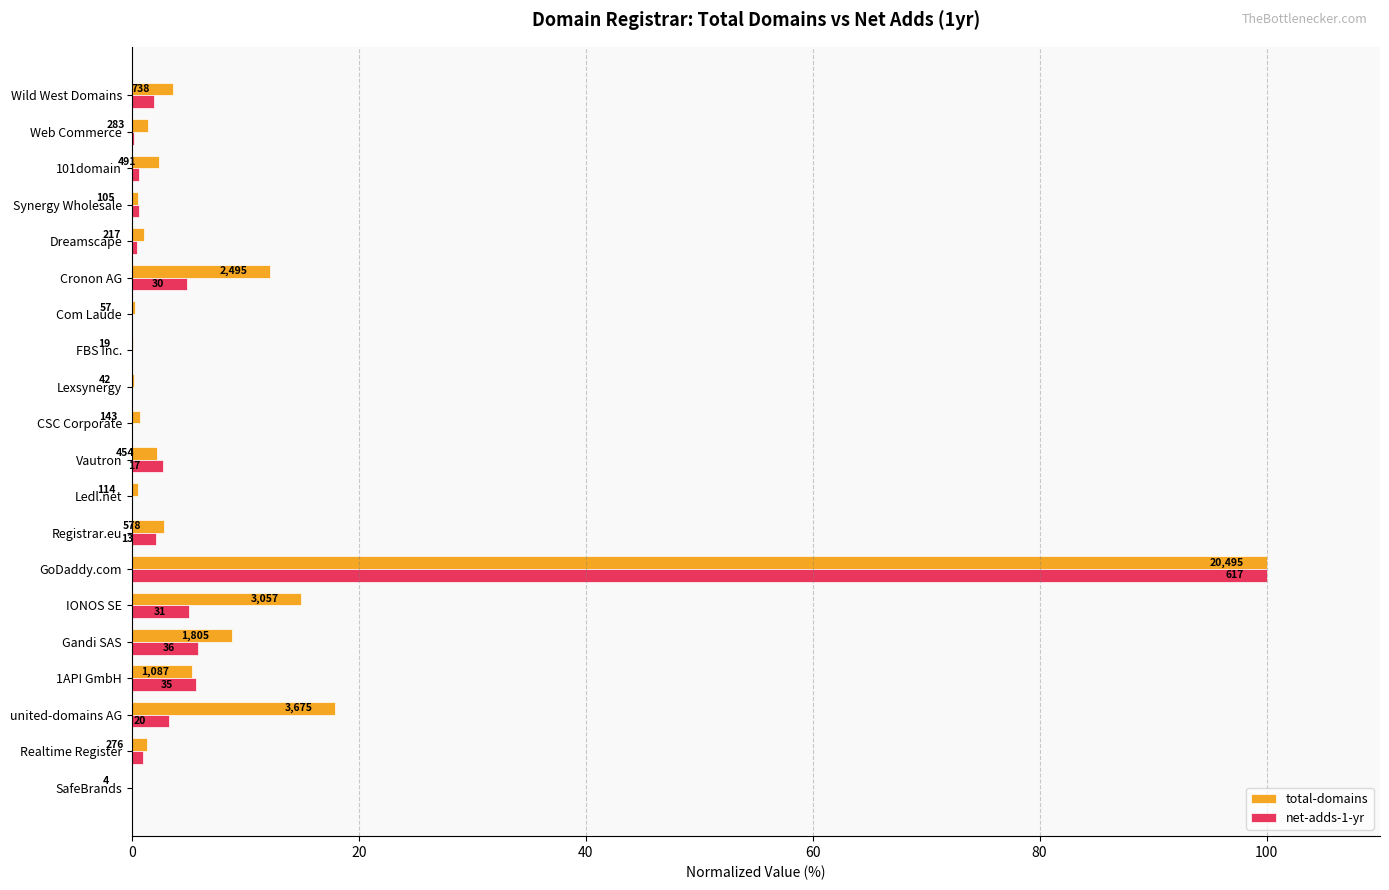

What are all the series names shown in the legend?

total-domains, net-adds-1-yr